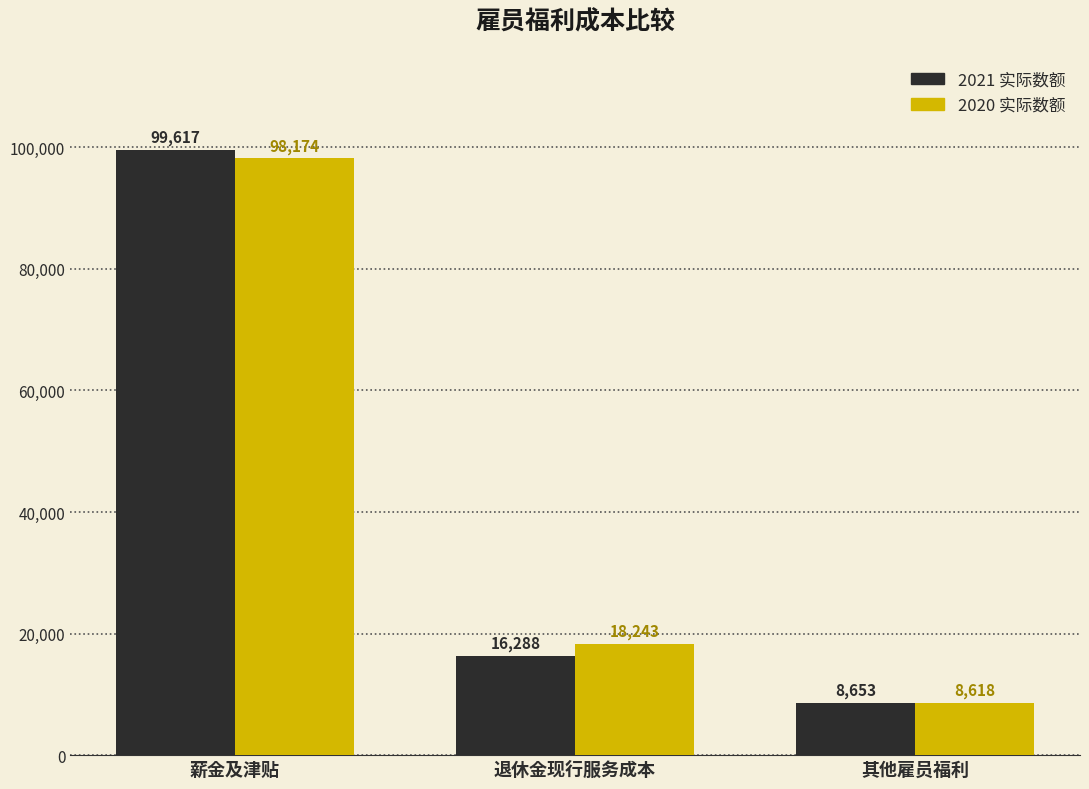

At which label does 2021 实际数额 first exceed 16288?

薪金及津贴